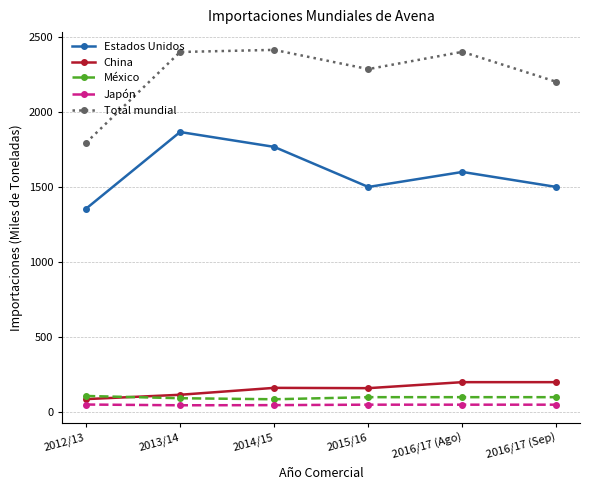

True or false: Total mundial and México intersect in this chart.

False